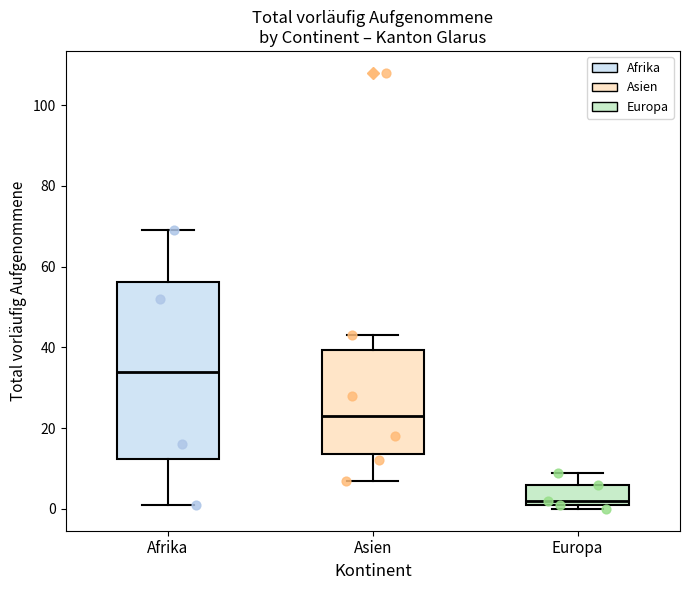

Which box has the lowest median line?

Europa